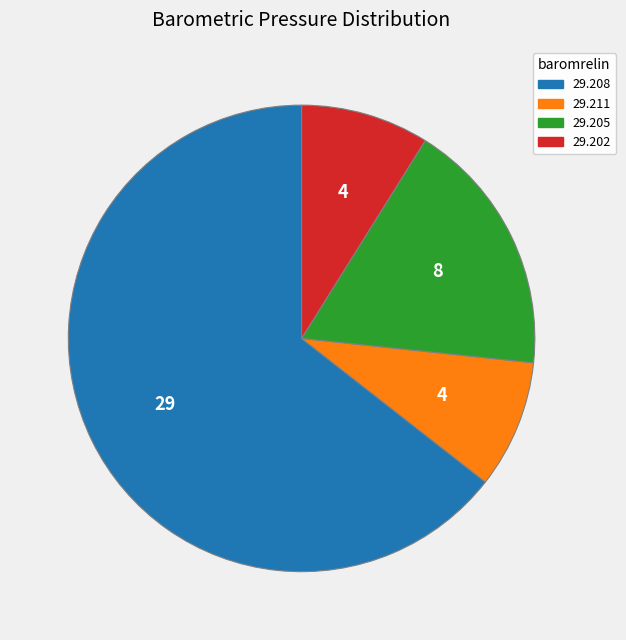

Does any single category account for the majority?

Yes